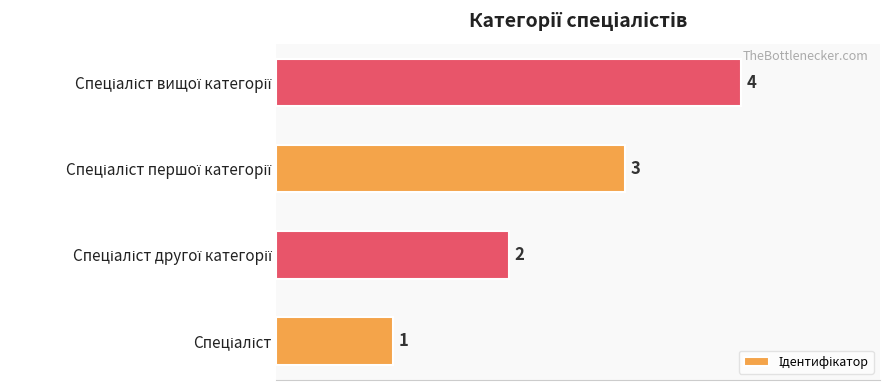

What is the maximum value shown in the chart?

4